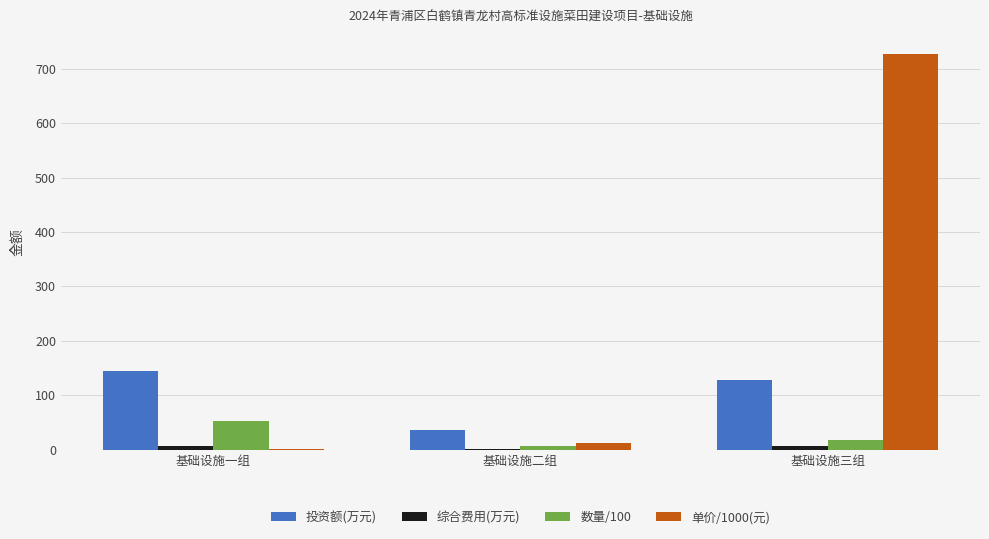

Which series changed the most between 基础设施一组 and 基础设施二组?

投资额(万元)